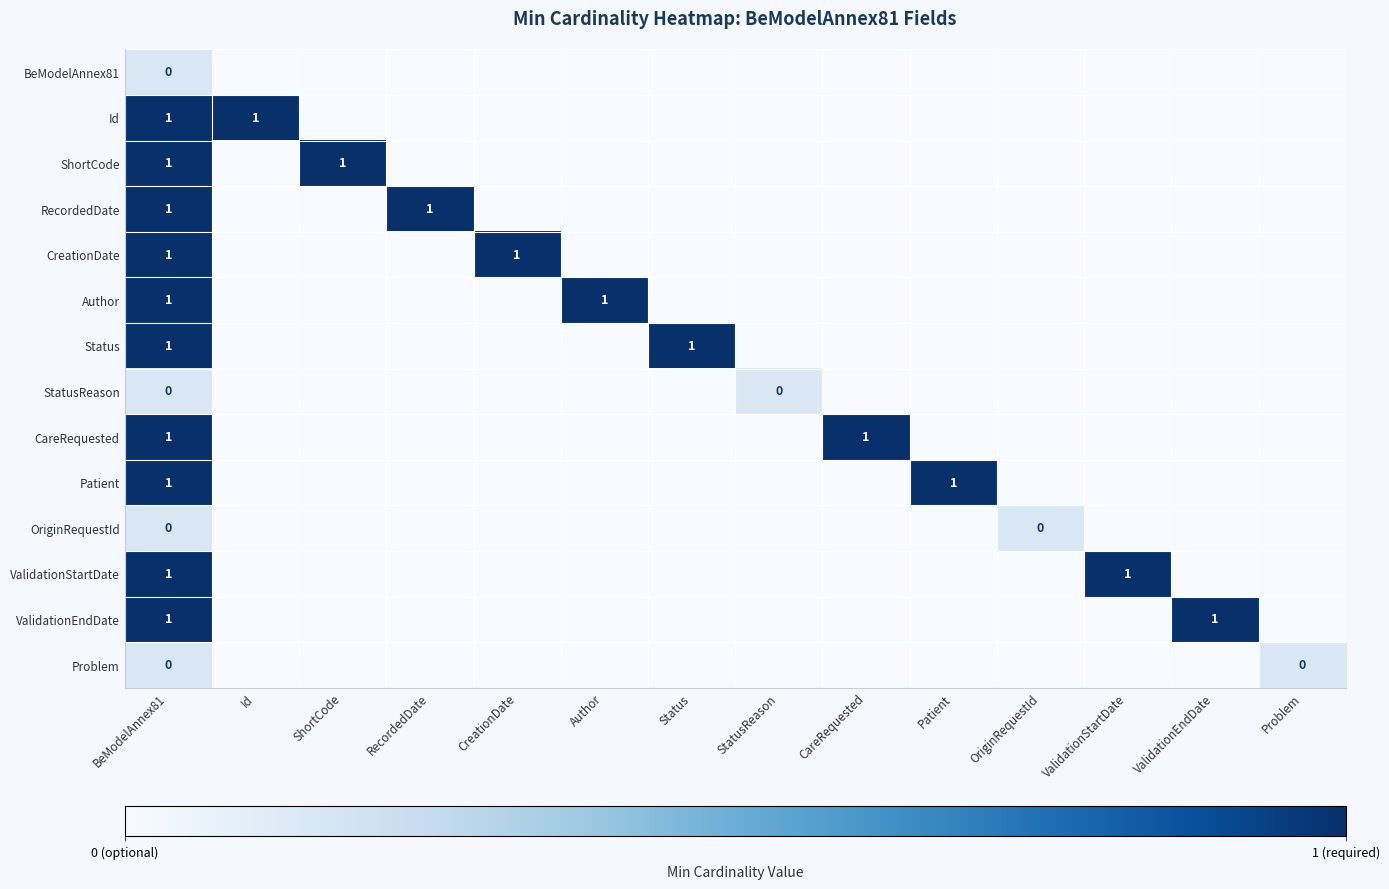

What is the difference between the highest and lowest values at StatusReason?

0.1